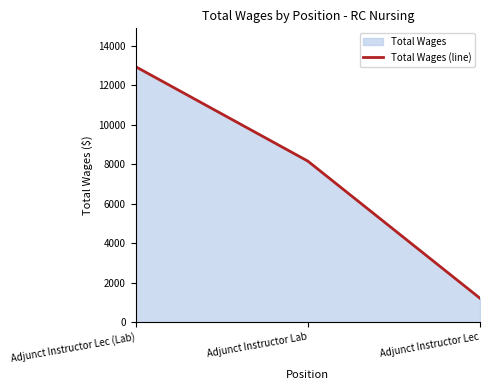

Reading left to right, list all the values displayed in this chart.

Adjunct Instructor Lec (Lab)=12954	Adjunct Instructor Lab=8166	Adjunct Instructor Lec=1211